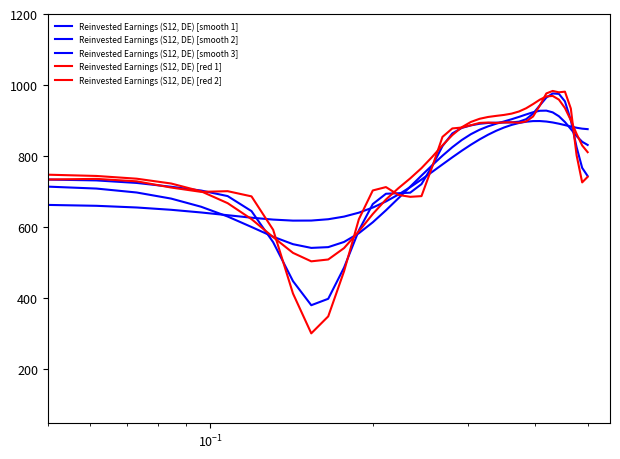

What is the average value of the Reinvested Earnings (S12, DE) [smooth 3] series?

768.7